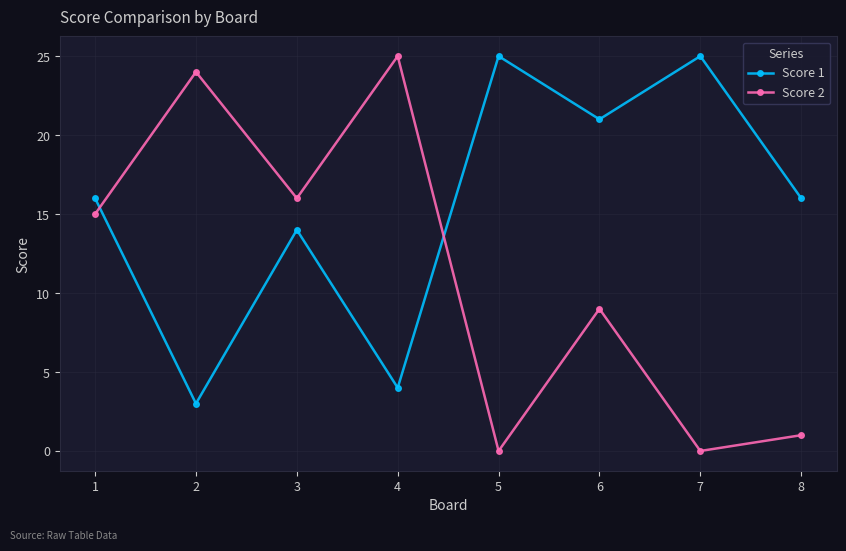

Which category has the lowest value in the Score 1 series?

2